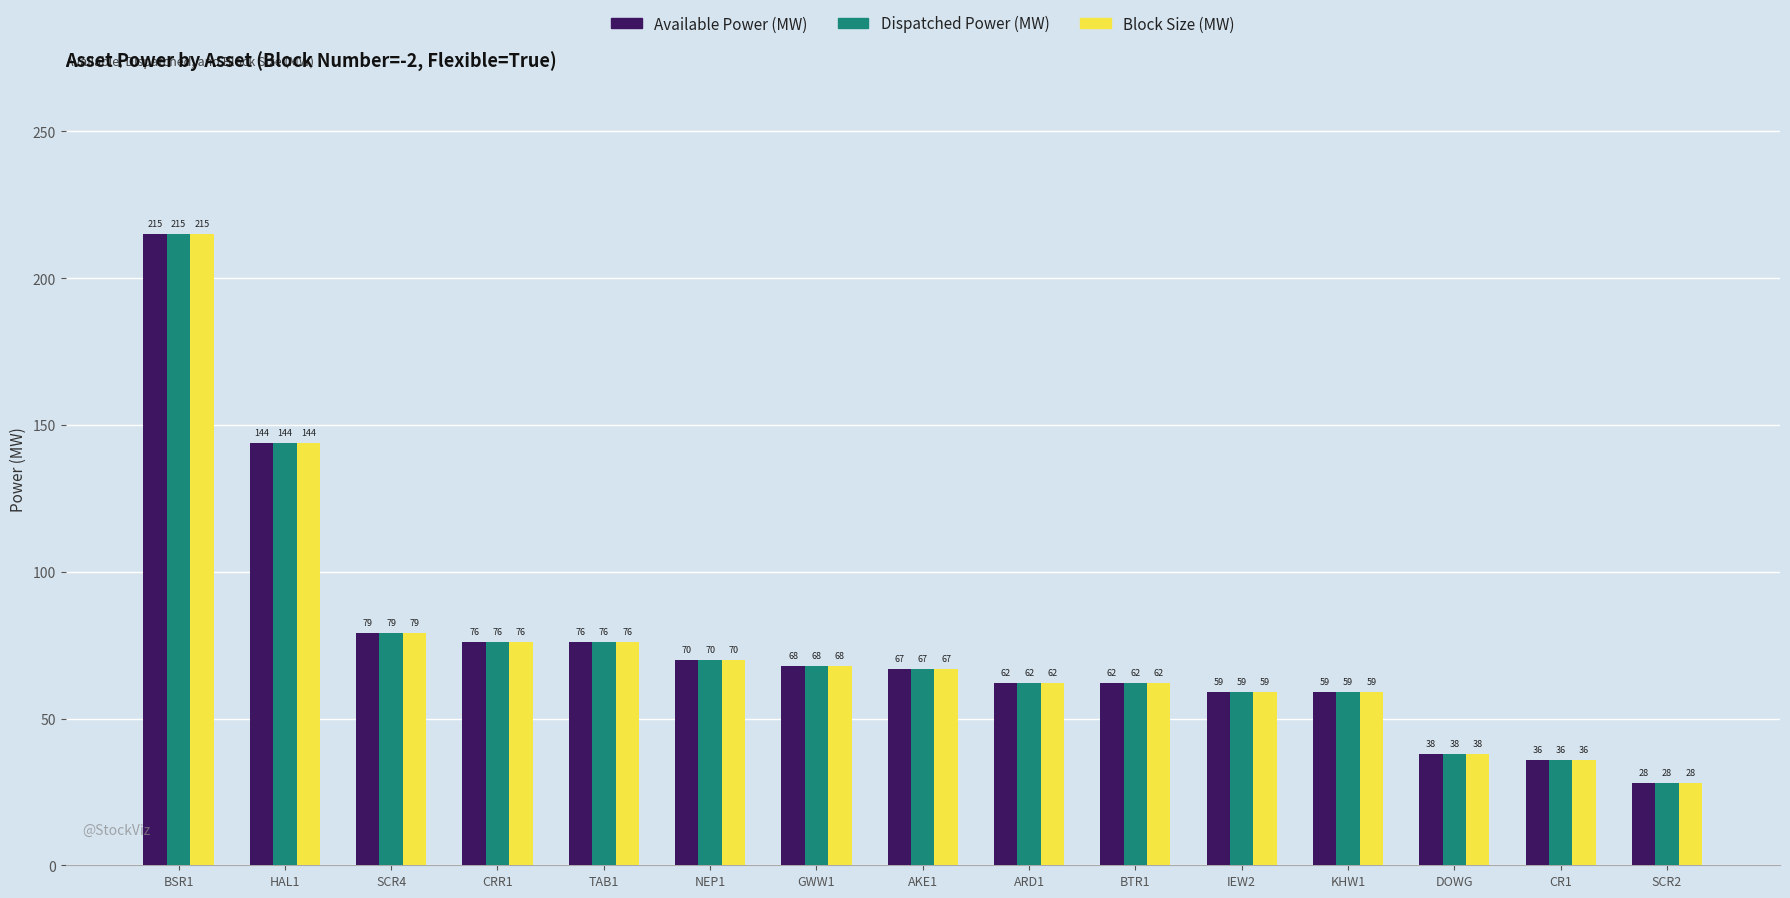

Is it true that Dispatched Power (MW) equals 76 at CRR1?

True